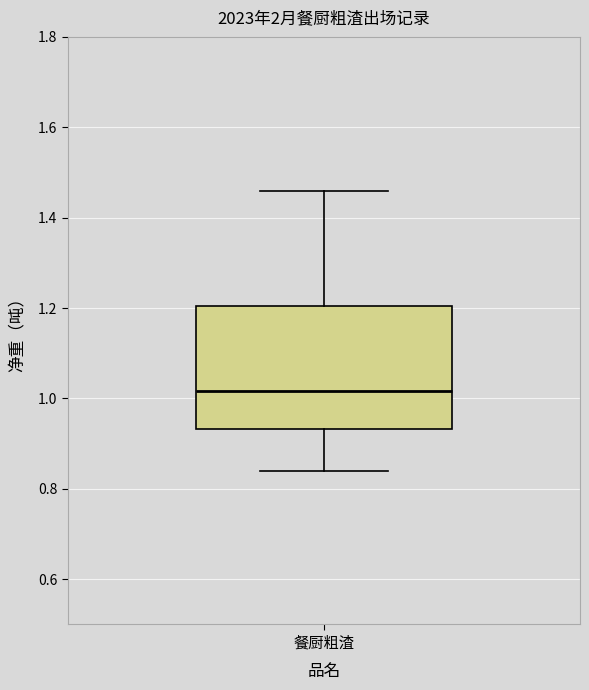

Where does the median line of the box for 餐厨粗渣 sit on the y-axis? The values are not printed on the chart, so give them approximately, as read against the axis.

1.02